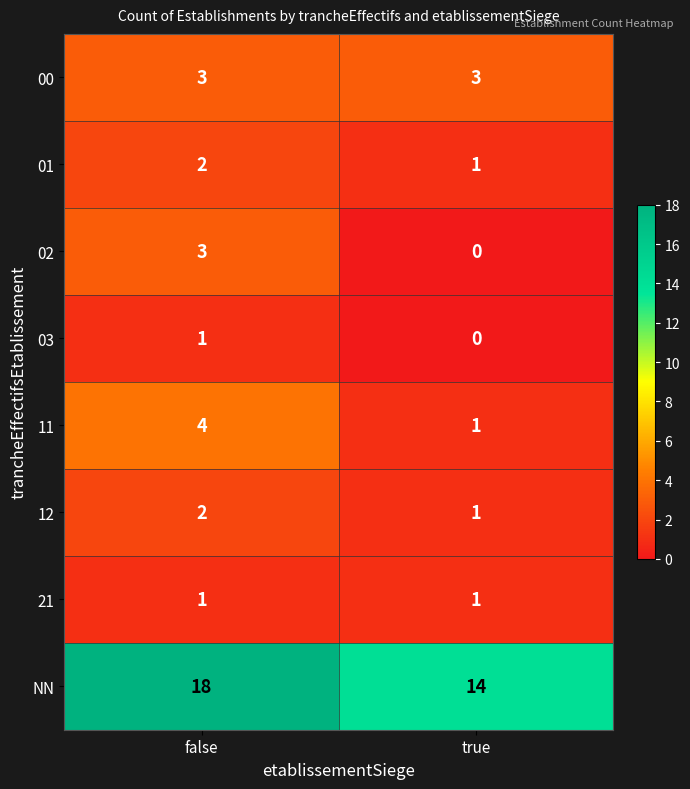

List the labels in order of 02 value, smallest first.

true, false